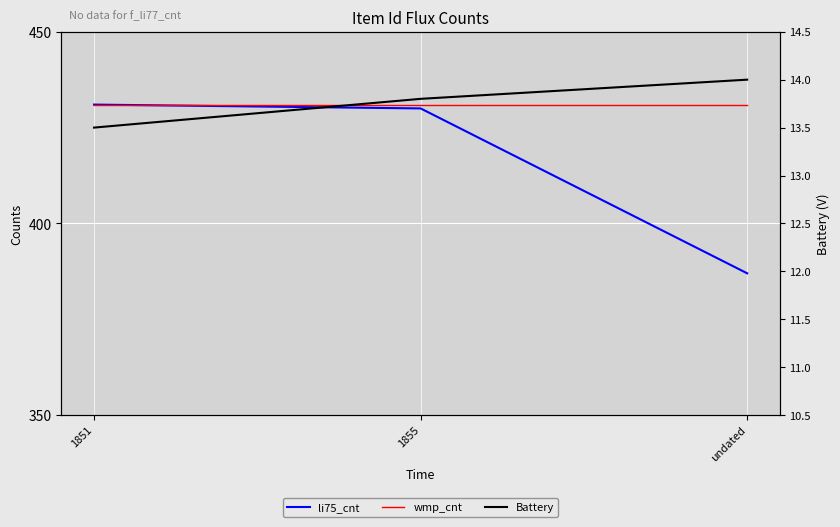

True or false: Battery has a value of 14.0 at undated.

True